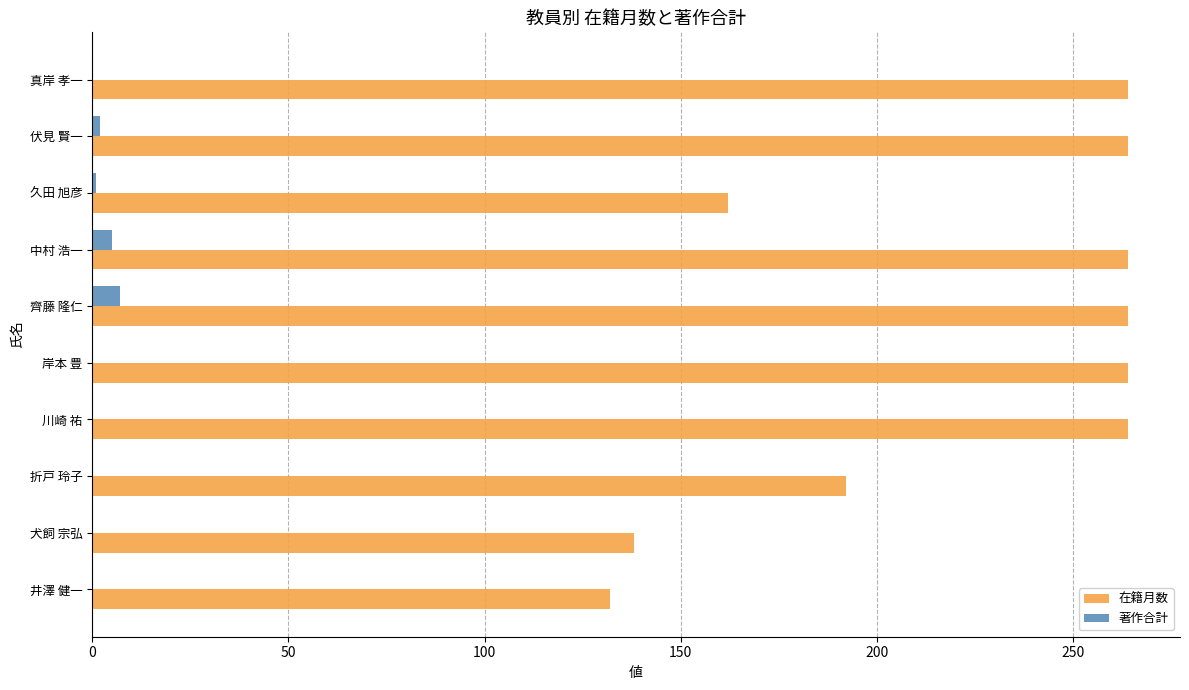

At which label is 在籍月数 closest to 198?

折戸 玲子